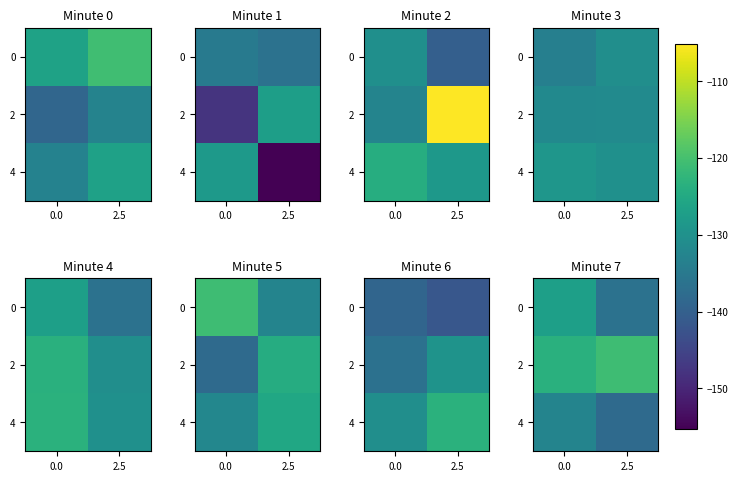

List the series in order of their overall mean, highest first.

2, 0, 4